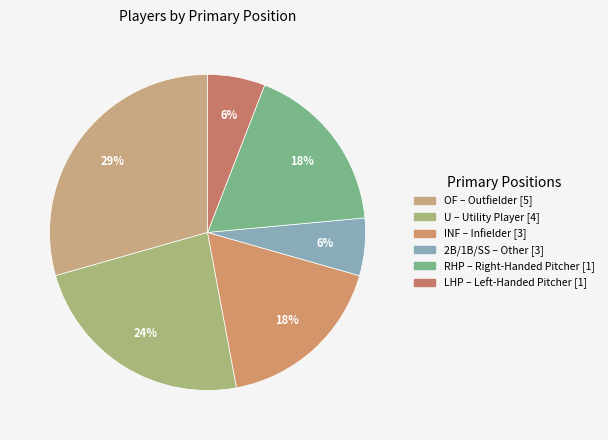

To the nearest percent, what is the average slice percentage?

17%